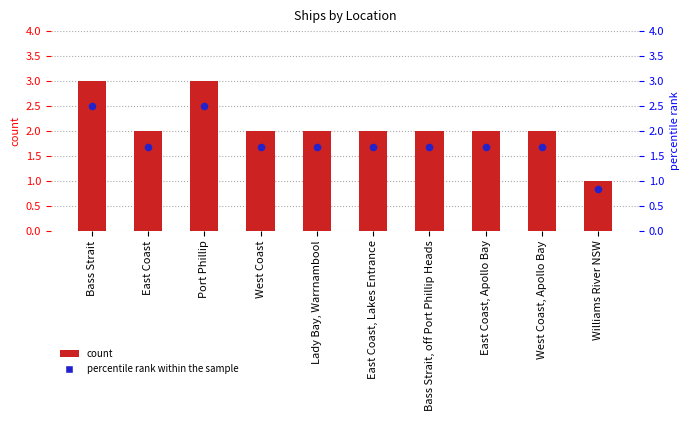

What is the total value across all series at Bass Strait, off Port Phillip Heads?

3.7